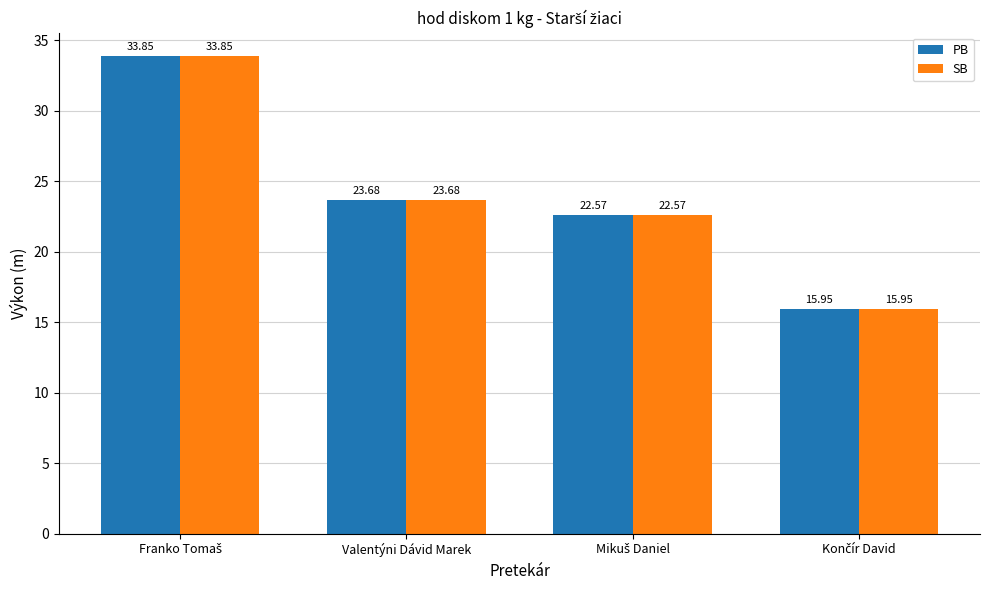

What is the average value of the PB series?

24.0